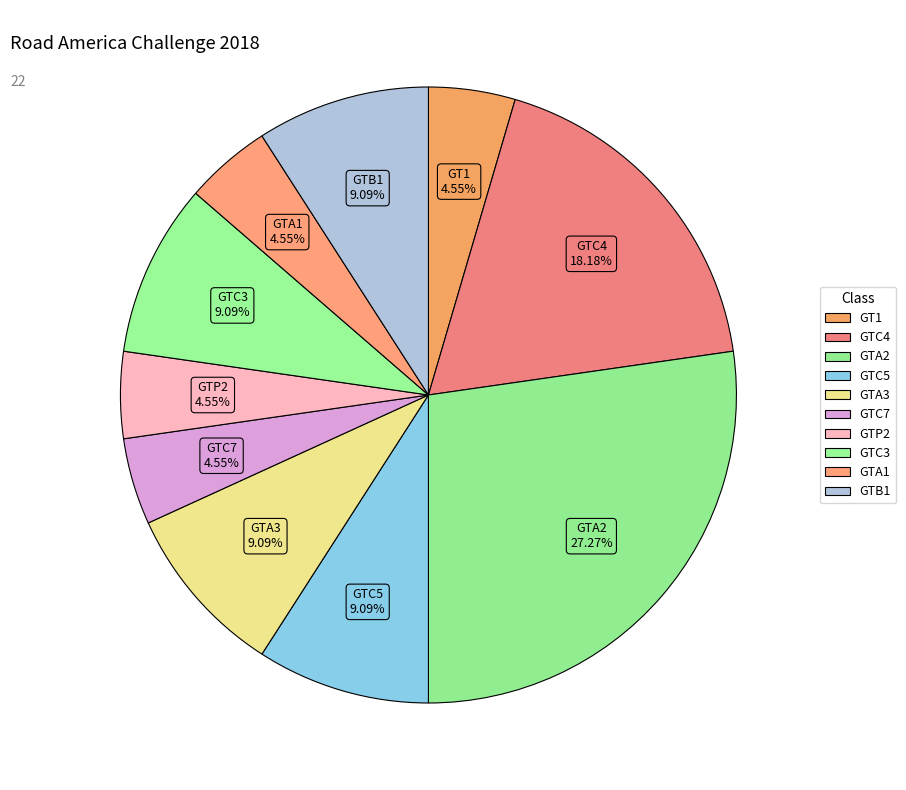

How many segments does this pie chart have?

10